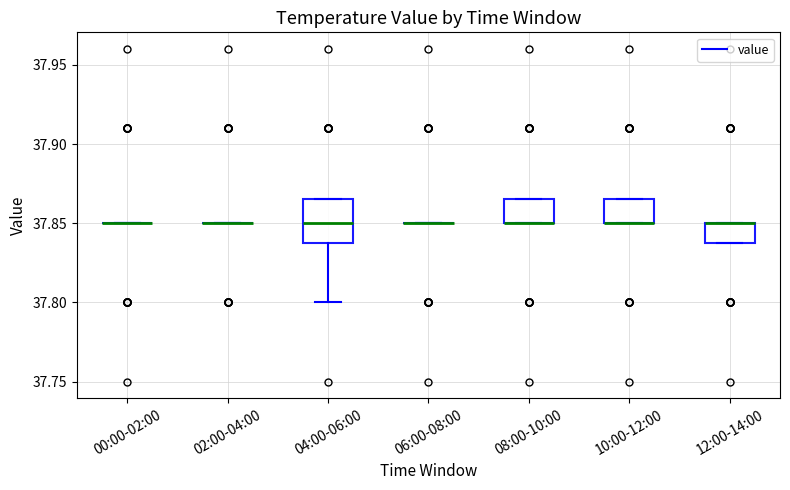

Comparing the boxes themselves (not the whiskers), which one is the tallest?

04:00-06:00